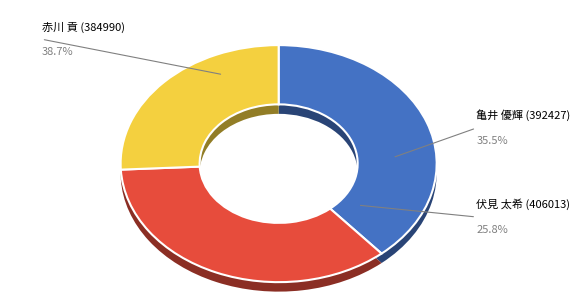

True or false: 亀井 優輝 (392427) accounts for 35% of the total.

True